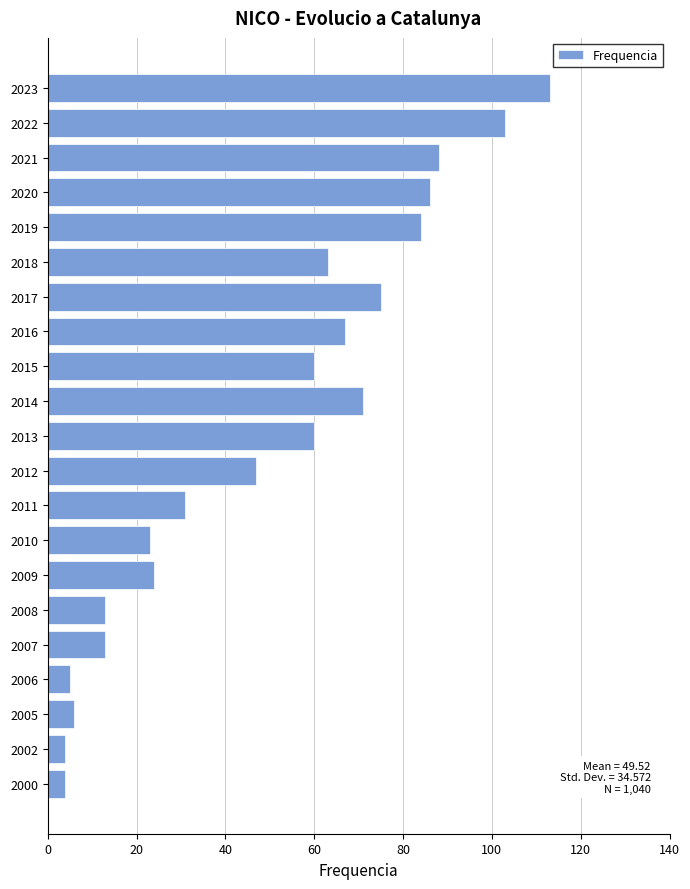

What is the approximate value at 2007?

13